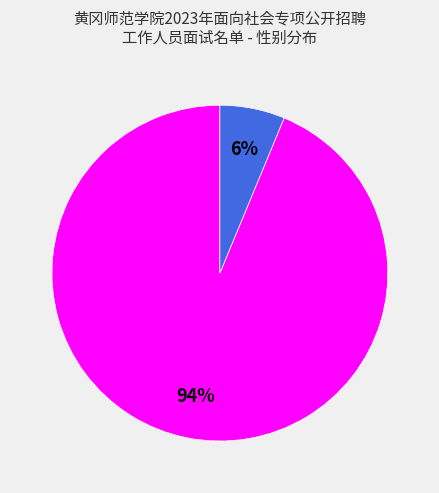

To the nearest percent, what is the average slice percentage?

50%